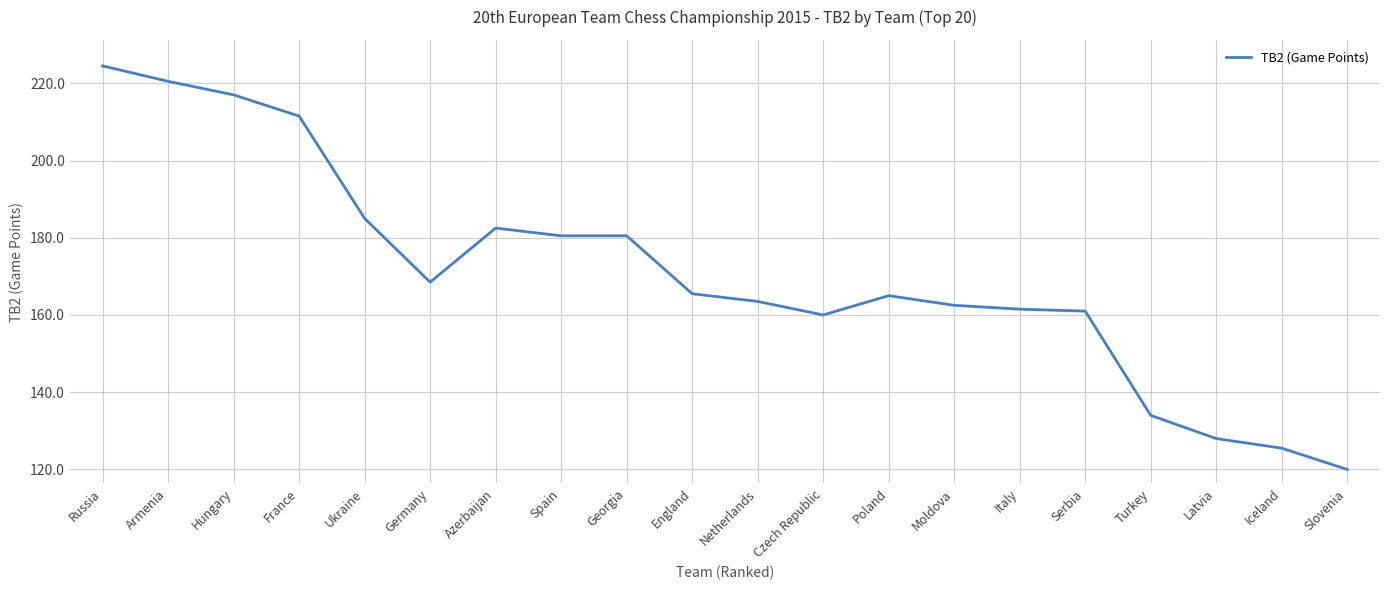

What is the difference between the second highest and minimum values?

100.5